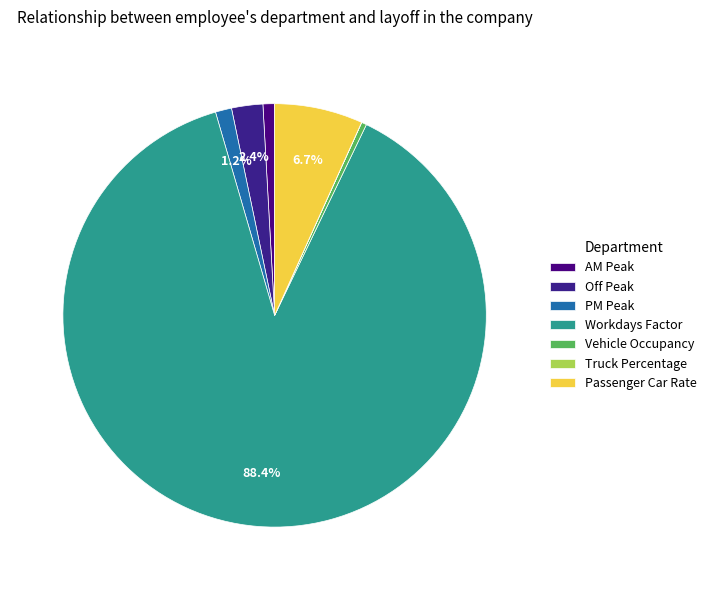

The AM Peak slice represents 8% of the pie. True or false?

False